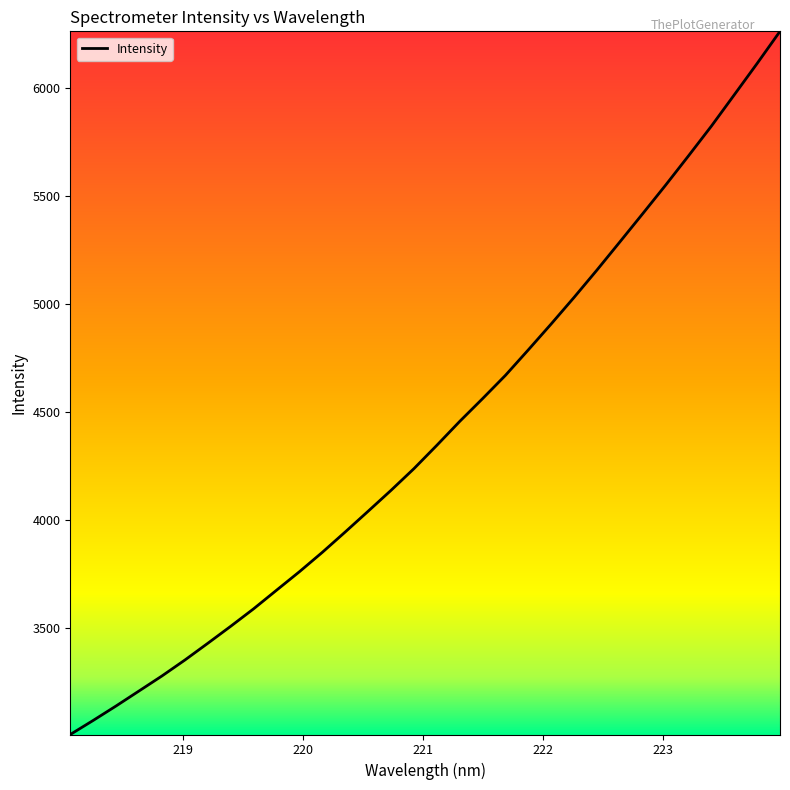

Count the number of categories in the chart.

32